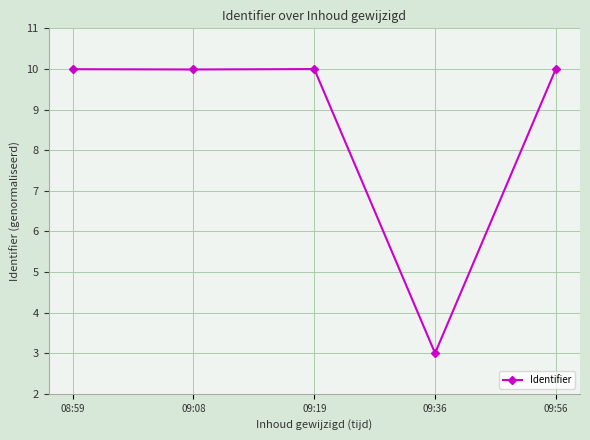

What is the change in value from 09:08 to 09:36?

-7.0